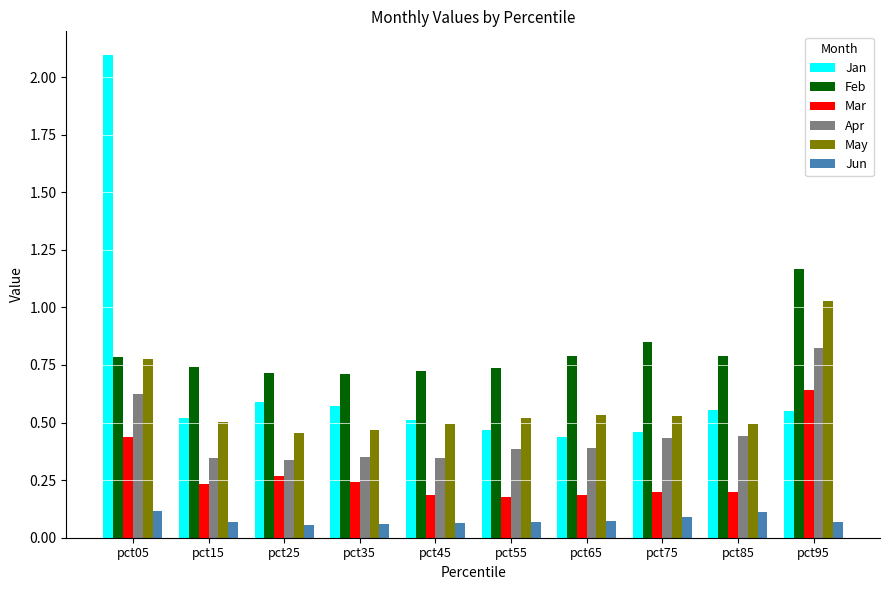

Which series has the widest spread of values?

Jan